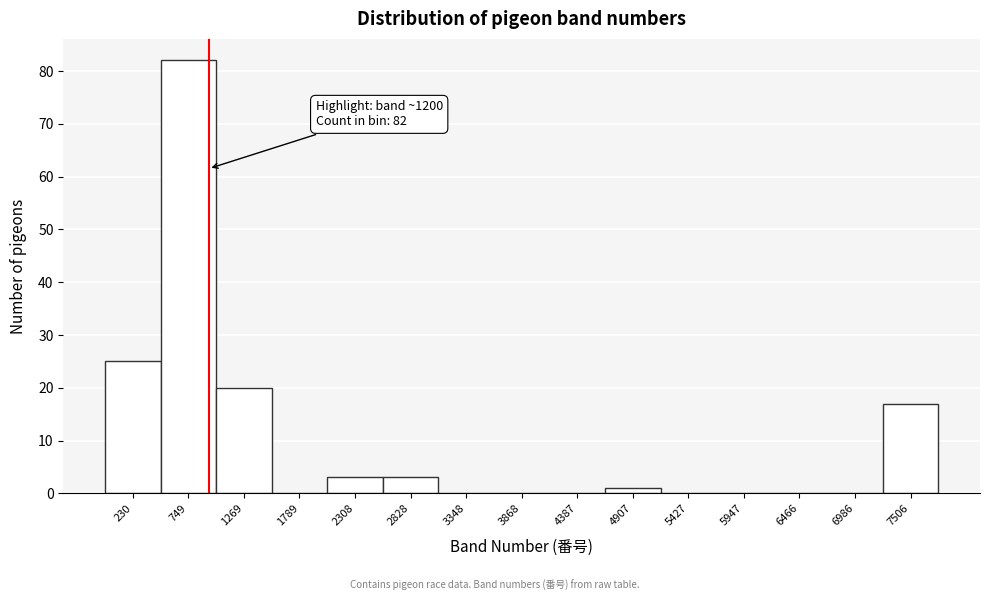

Reading right to left, list all the values displayed in this chart.

7506=17	6986=0	6466=0	5947=0	5427=0	4907=1	4387=0	3868=0	3348=0	2828=3	2308=3	1789=0	1269=20	749=82	230=25